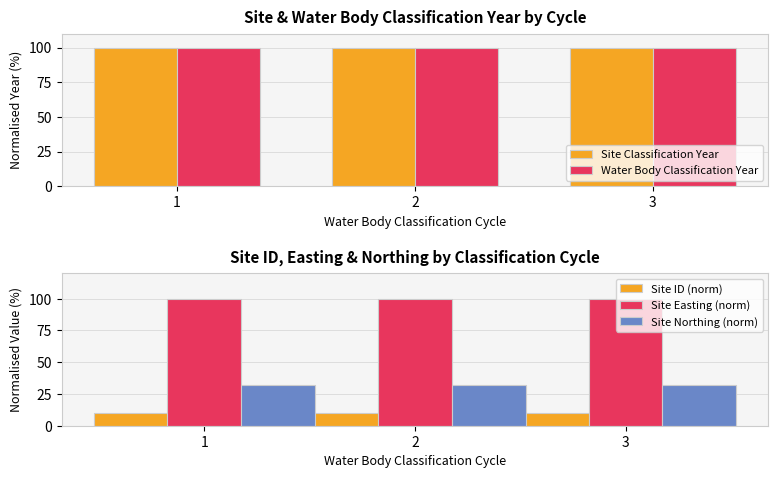

Are the bars grouped side by side (vs. stacked)?

Yes